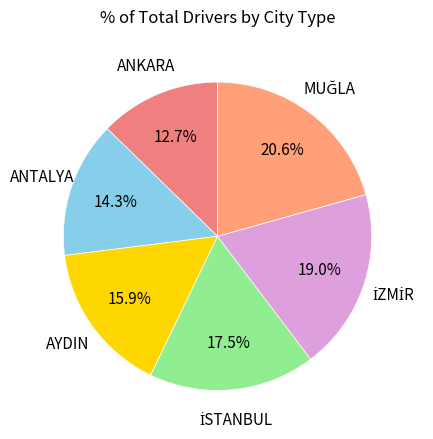

Is there a majority slice in this chart?

No